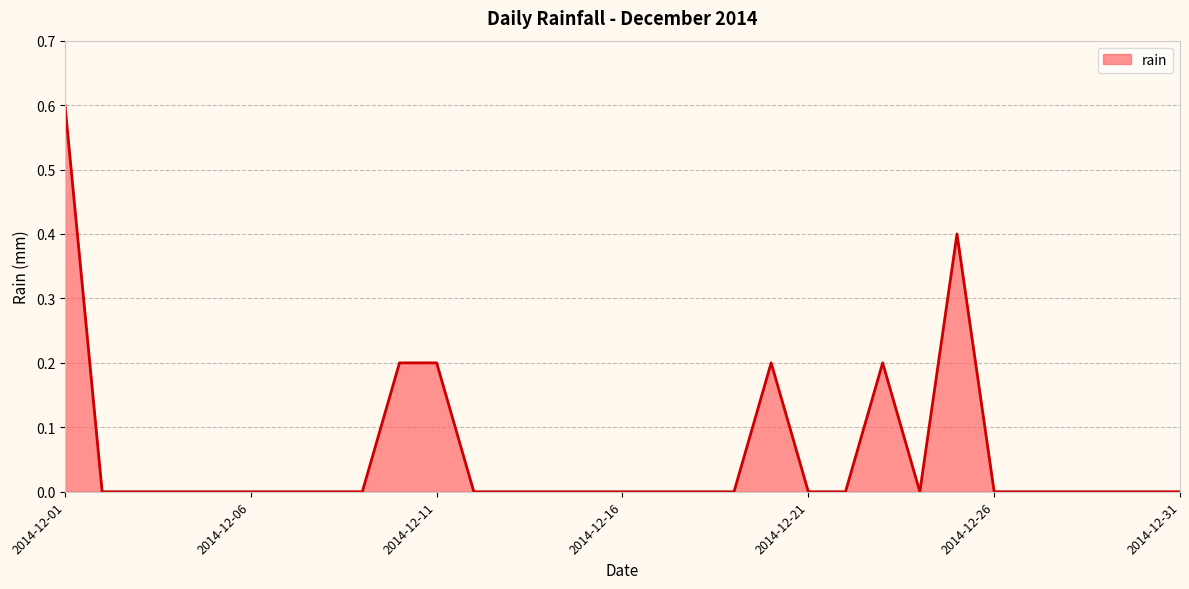

At which category does the chart reach its minimum across all series?

2014-12-02